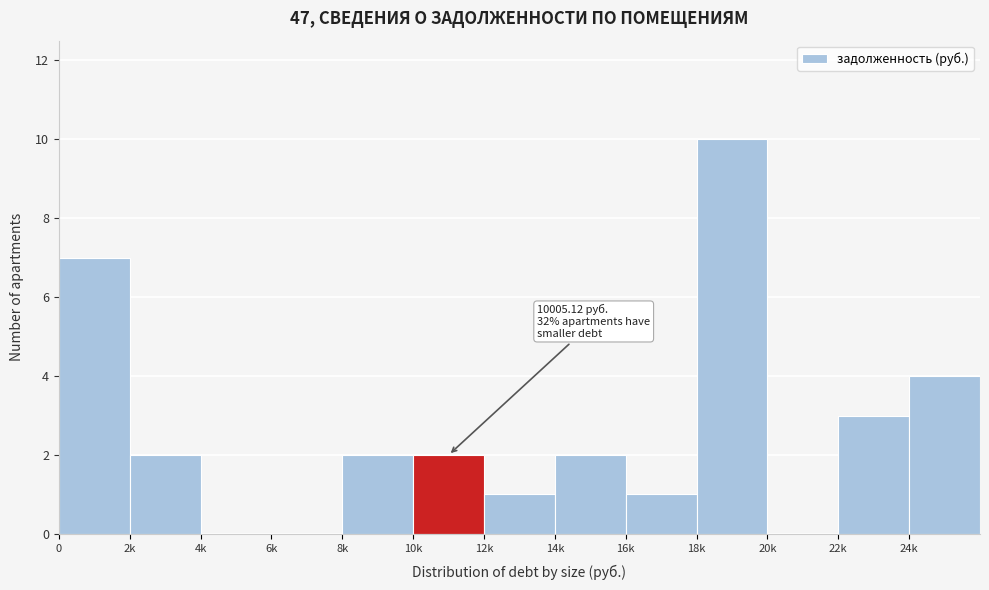

Reading left to right, what are all the values shown in this chart?

0=7	2k=2	4k=0	6k=0	8k=2	10k=2	12k=1	14k=2	16k=1	18k=10	20k=0	22k=3	24k=4